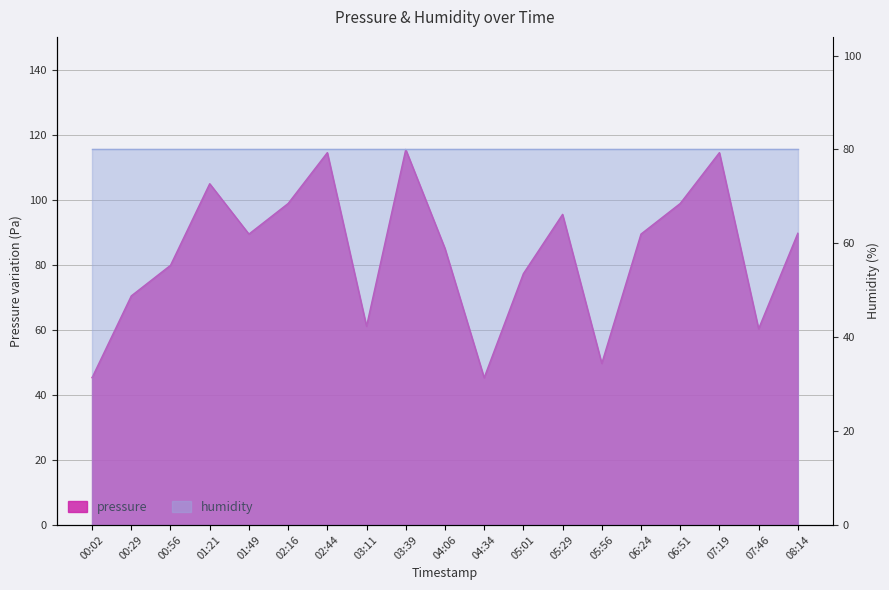

Reading right to left, extract all data points from this chart.

89.8	60.3	114.6	98.9	89.5	49.7	95.6	77.3	45.3	85.1	115.5	61.1	114.6	98.9	89.5	105.0	79.9	70.5	45.3